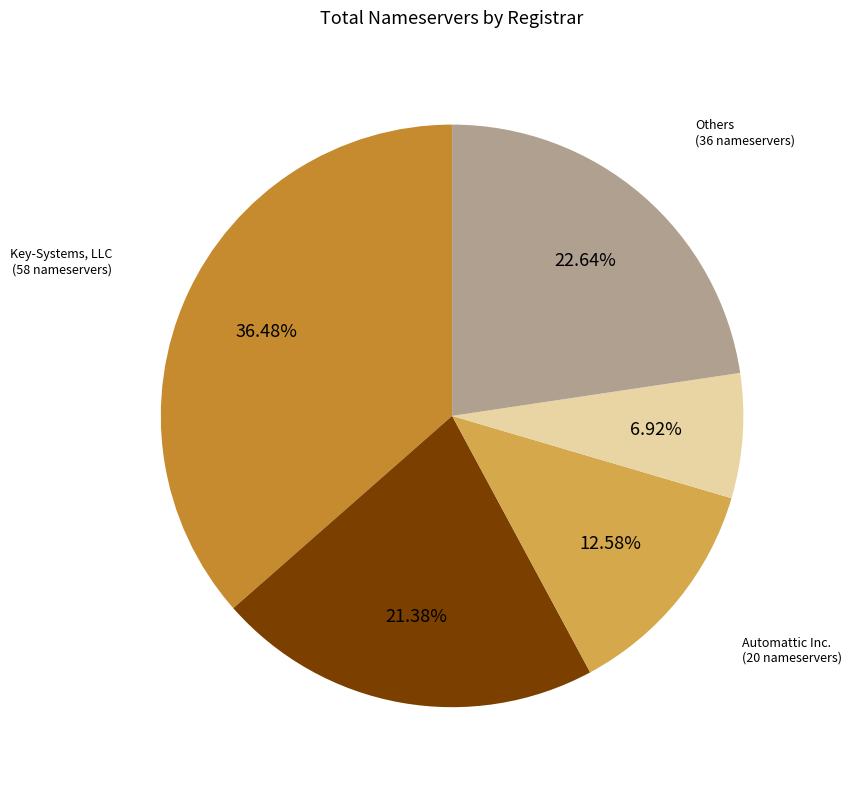

Is there a majority slice in this chart?

No